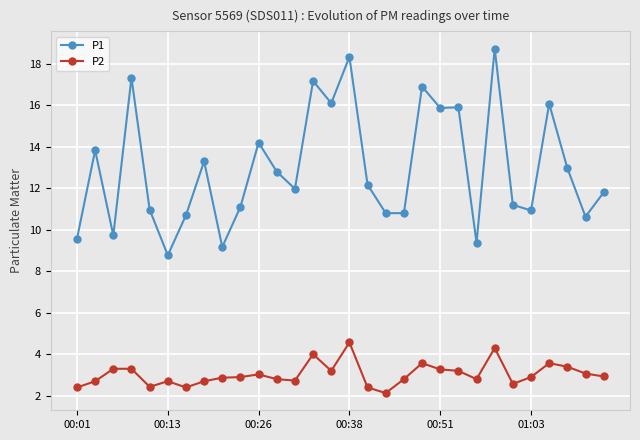

What is the value of the P2 point at the 25th from the left?

2.6